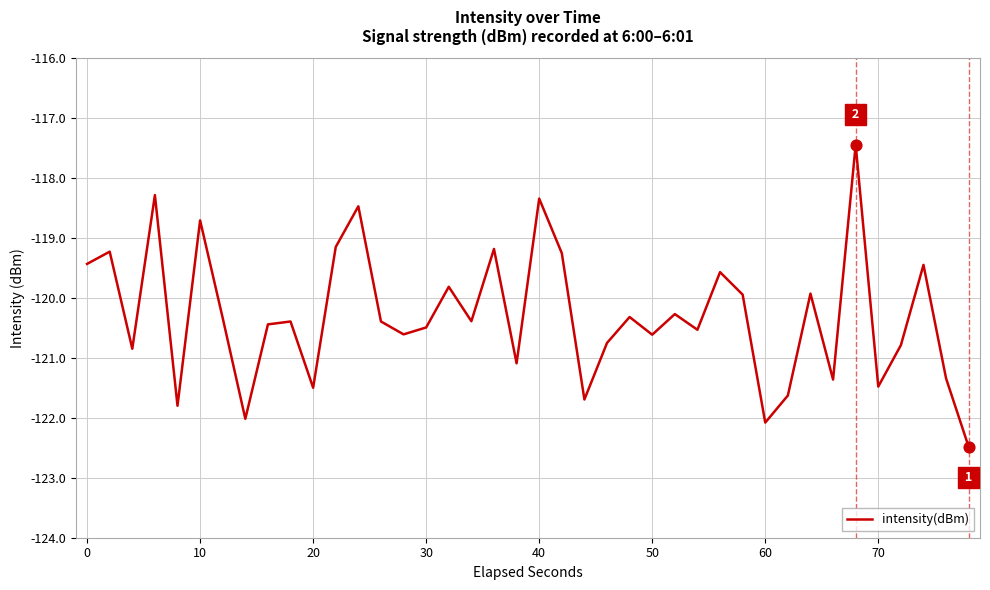

What is the difference between the maximum and minimum values?

5.0